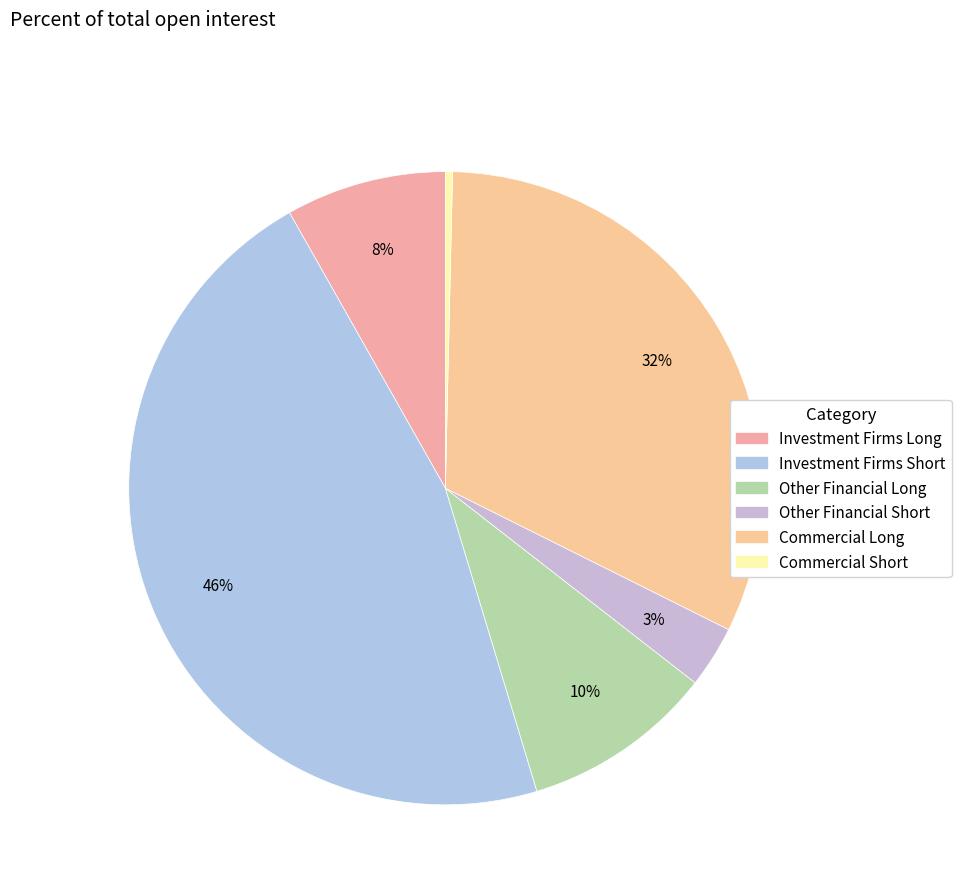

To the nearest percent, what portion does Investment Firms Short represent?

46%